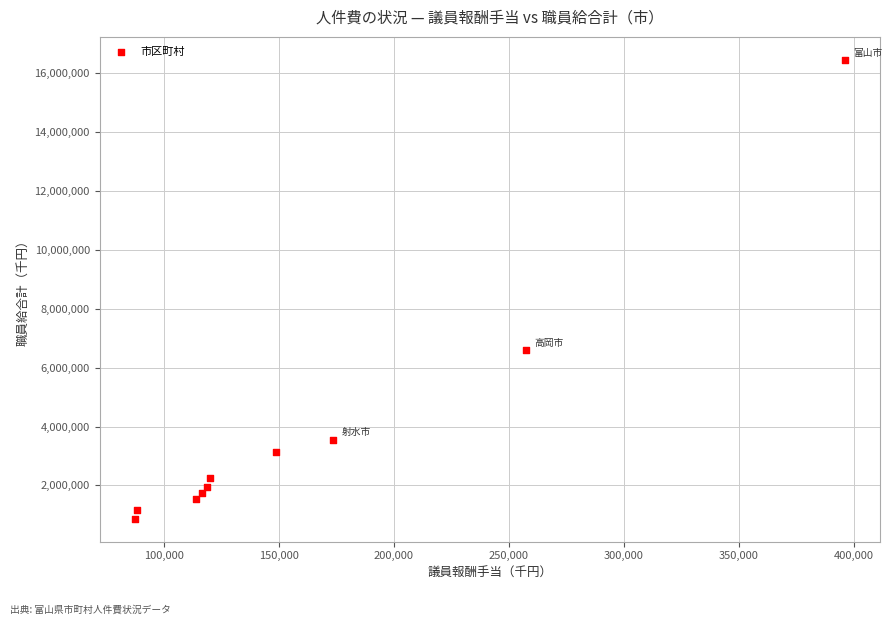

What is the average Y value?

3925760